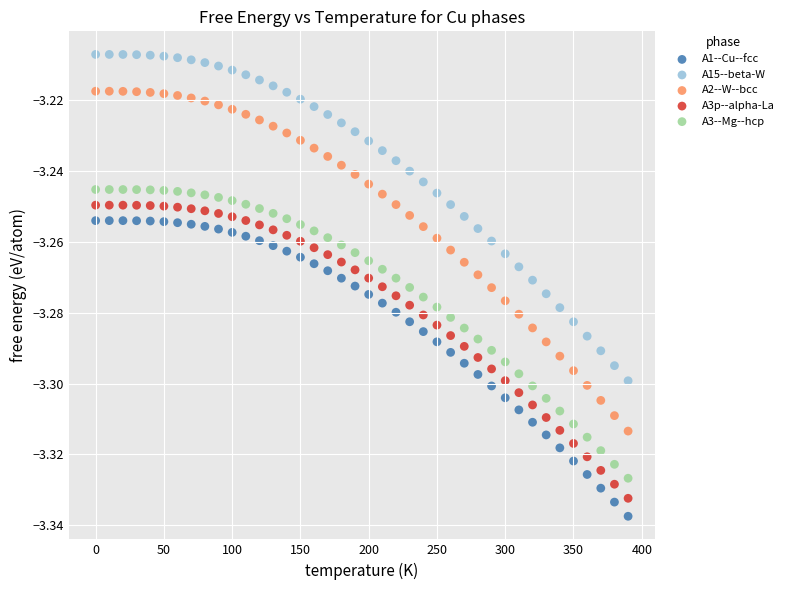

Across all data points, what is the range of X values (max minus min)?

390.0